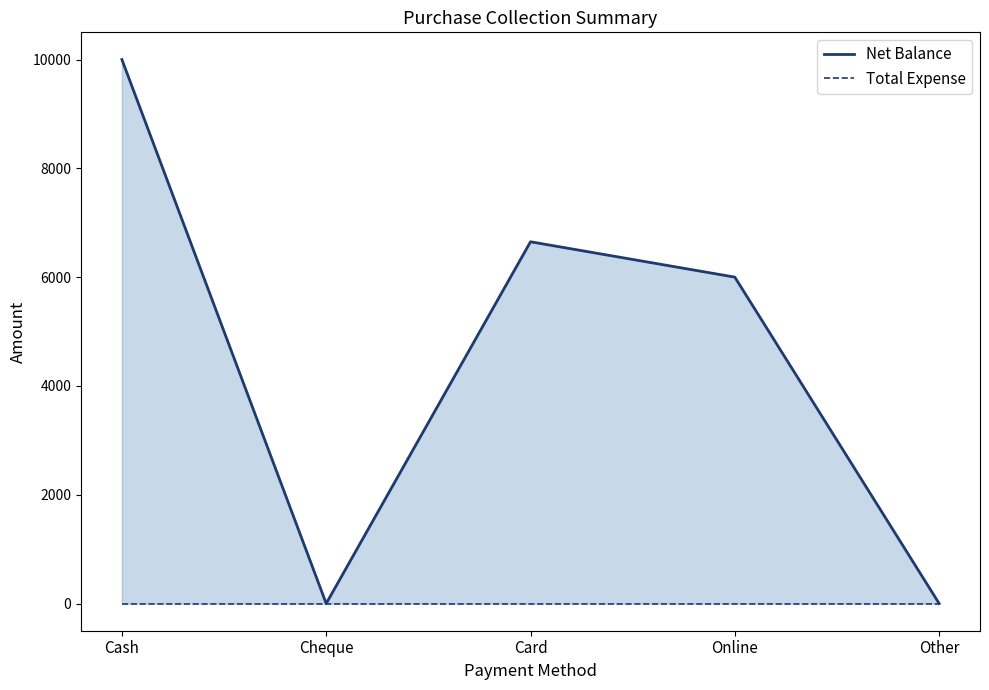

Reading left to right, transcribe all the data shown in this chart.

Net Balance: Cash=10000	Cheque=0	Card=6650	Online=6000	Other=0
Total Expense: Cash=0	Cheque=0	Card=0	Online=0	Other=0